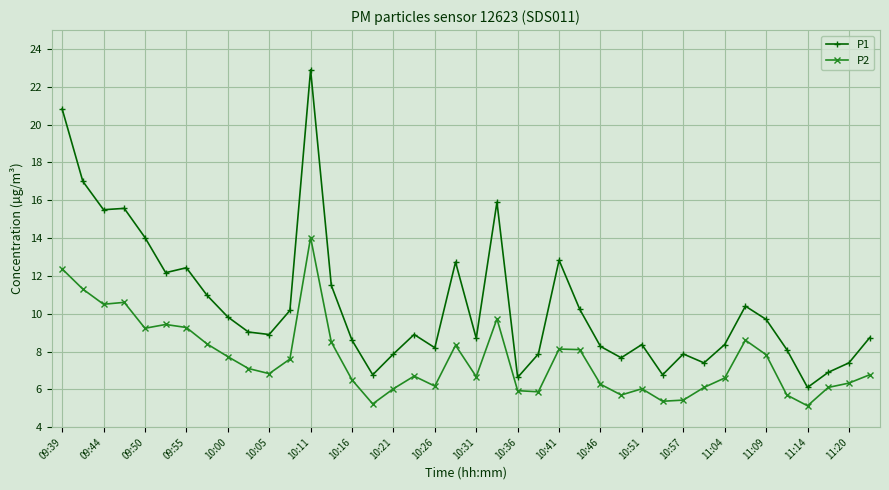

In P1, how many points are higher than both neighbors (excluding endpoints)?

10